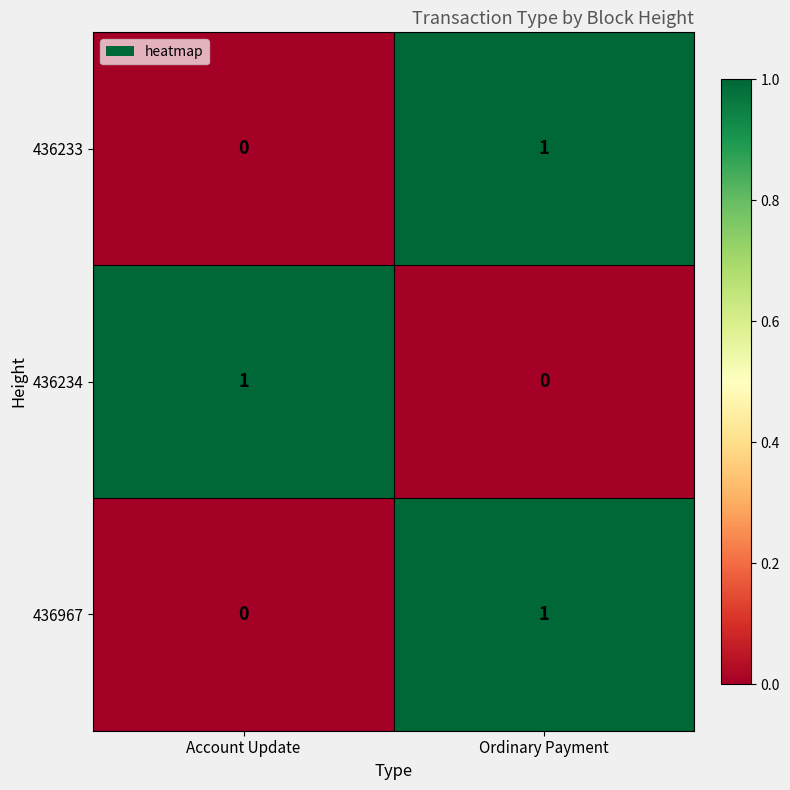

At which label is 436967 closest to 0?

Account Update